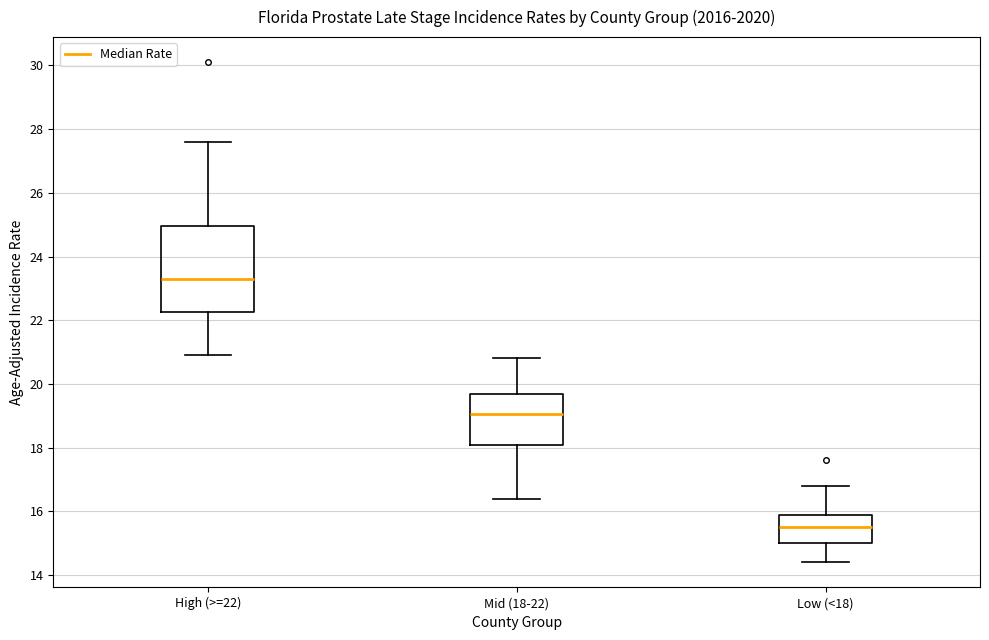

Comparing the boxes themselves (not the whiskers), which one is the tallest?

High (>=22)